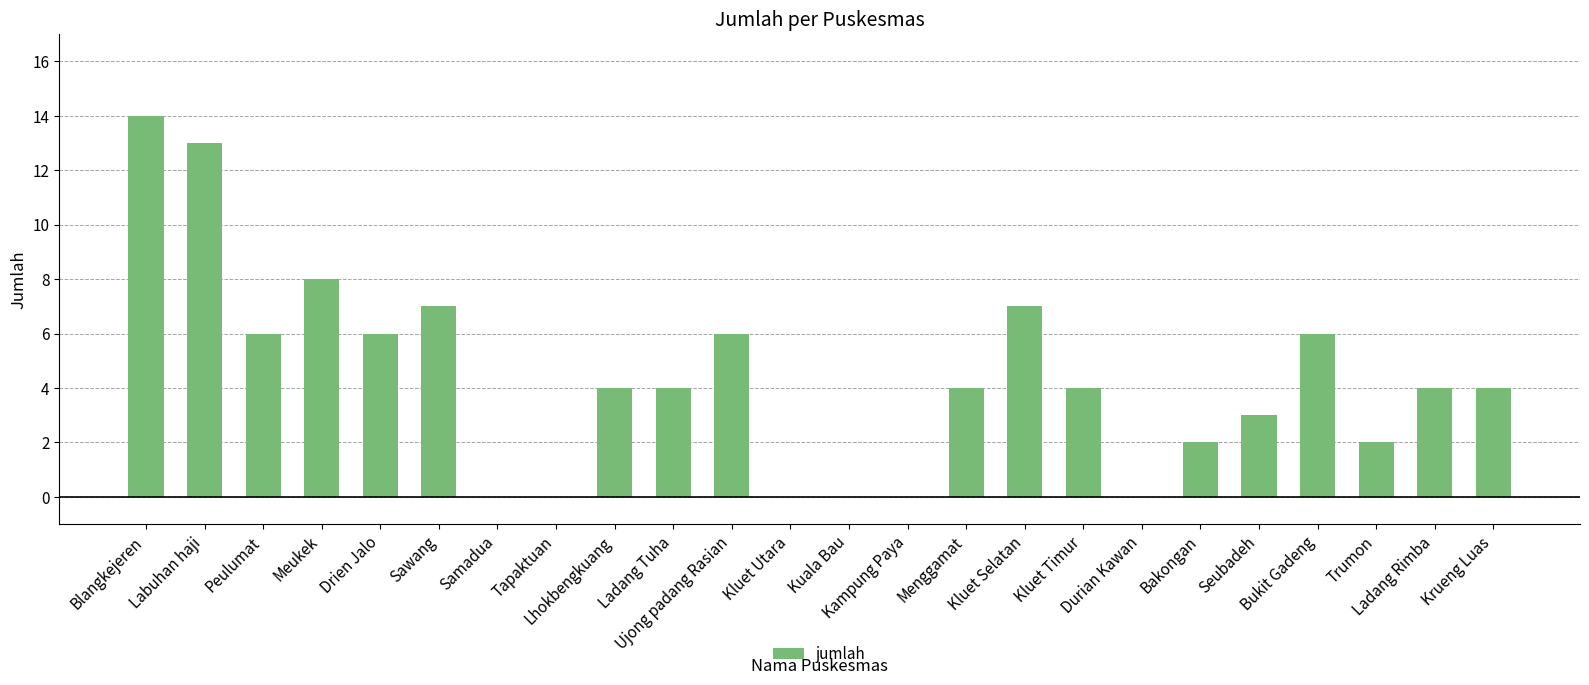

What is the greatest value displayed?

14